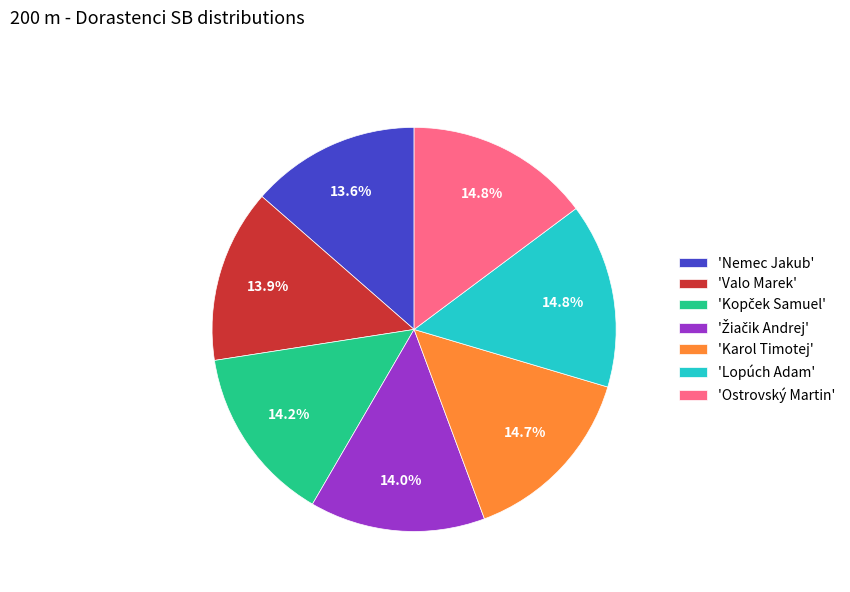

Do 'Ostrovský Martin' and 'Nemec Jakub' together represent more than half of the pie?

No